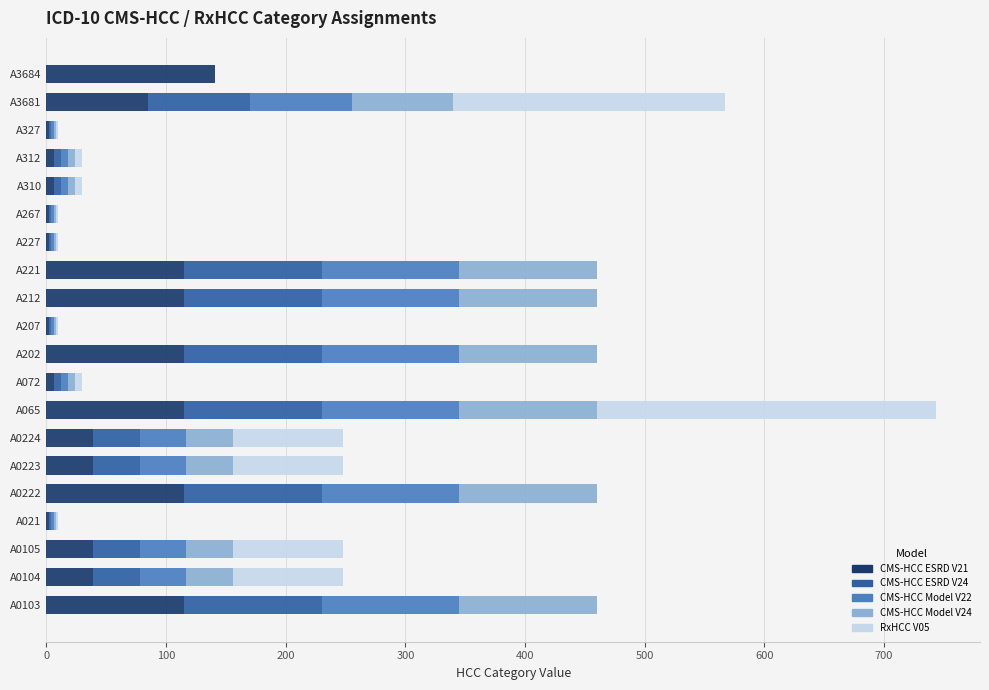

What is the highest value of the CMS-HCC ESRD V21 series?

141